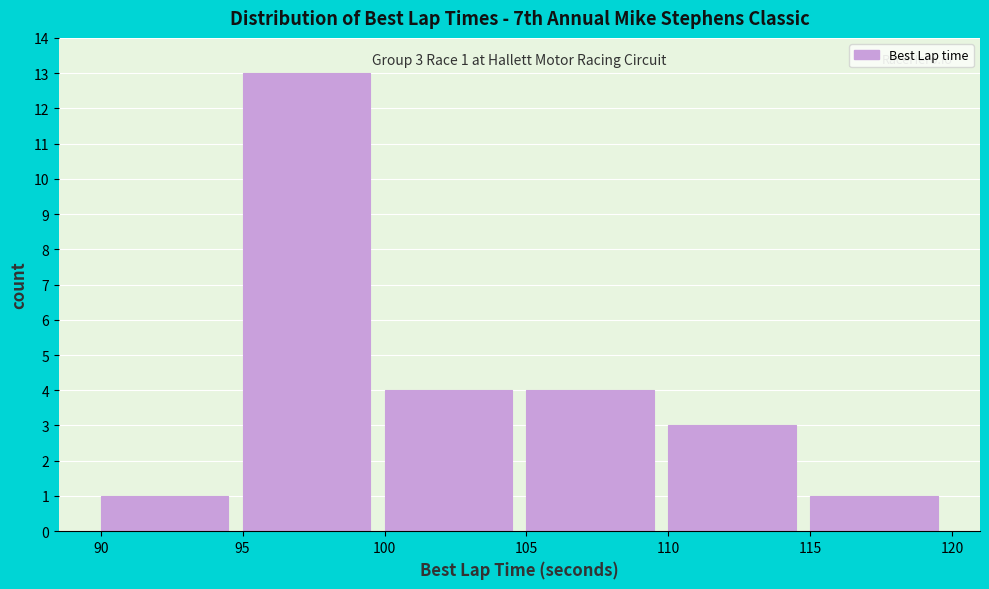

Over which range of the x-axis is the bar tallest?

95 to 100